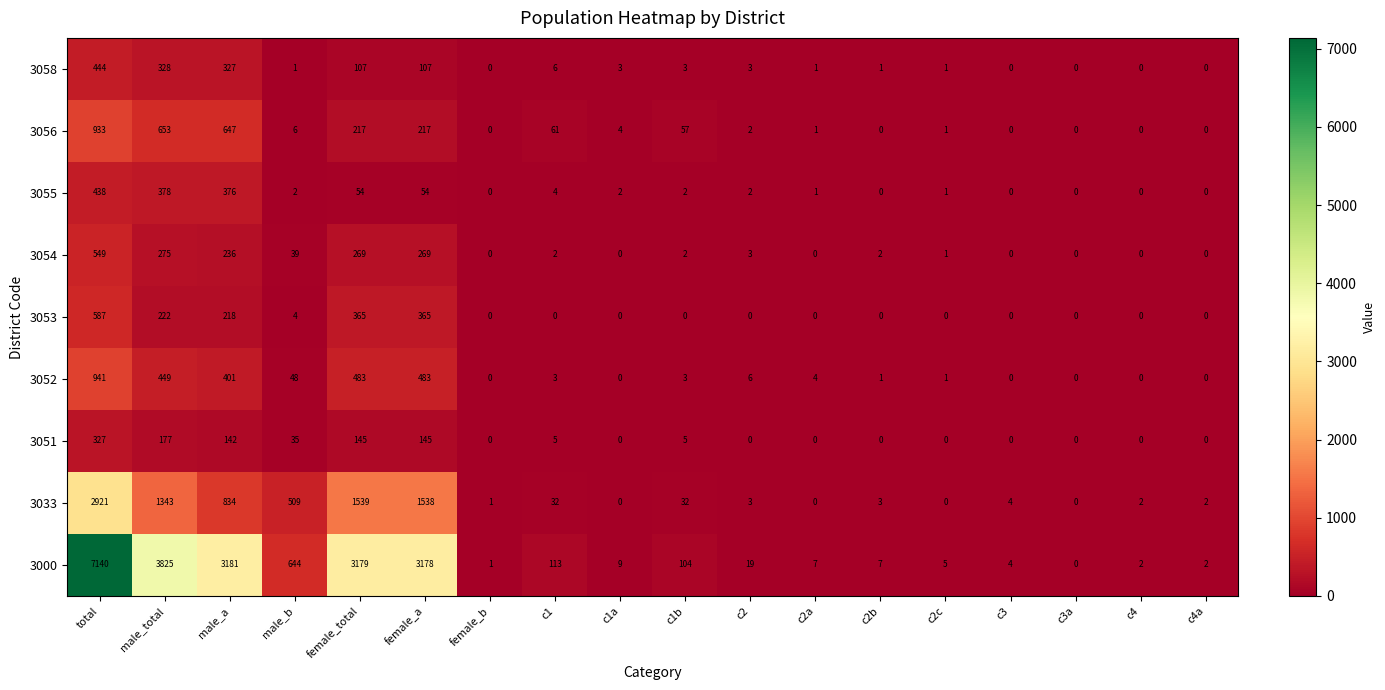

What is the maximum value for 3052?

941